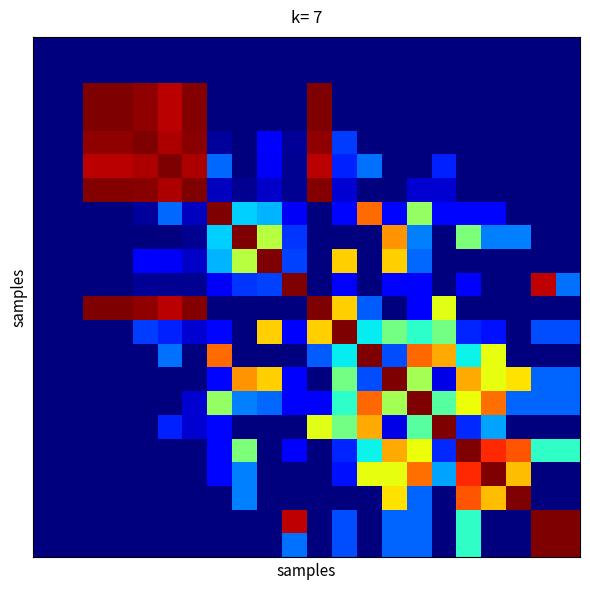

What is the maximum value shown in the chart?

1.0